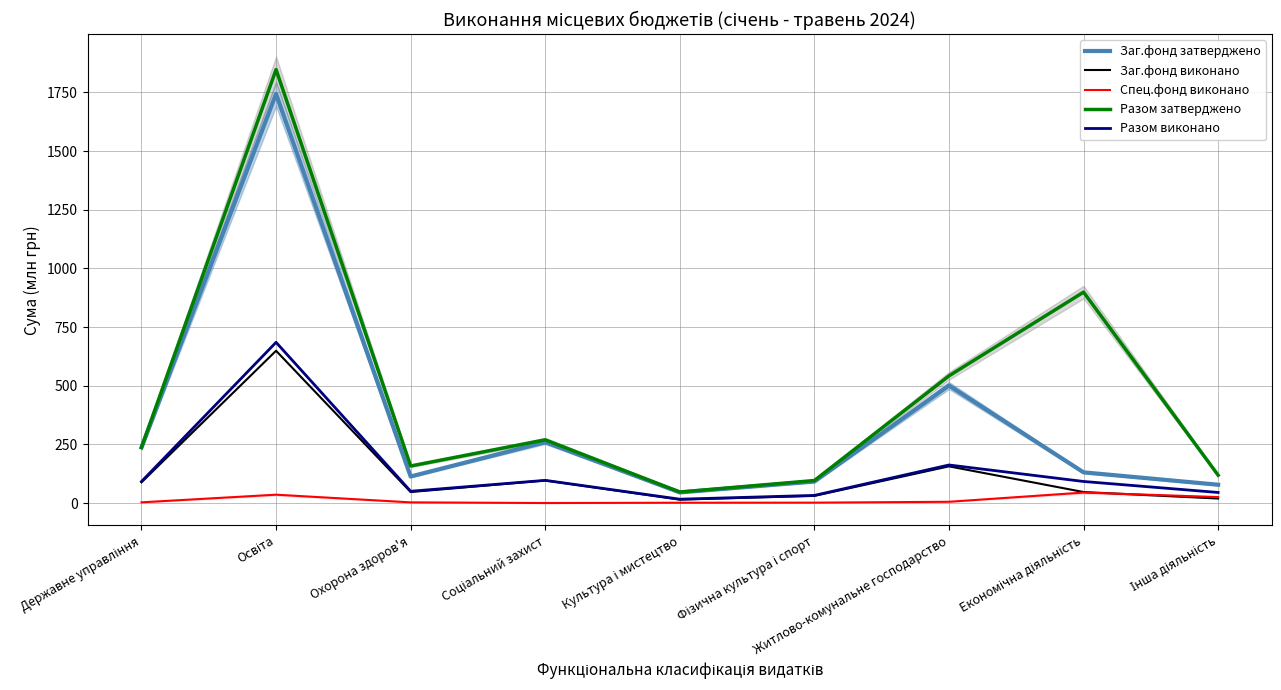

In Разом затверджено, how many points are lower than both neighbors (excluding endpoints)?

2